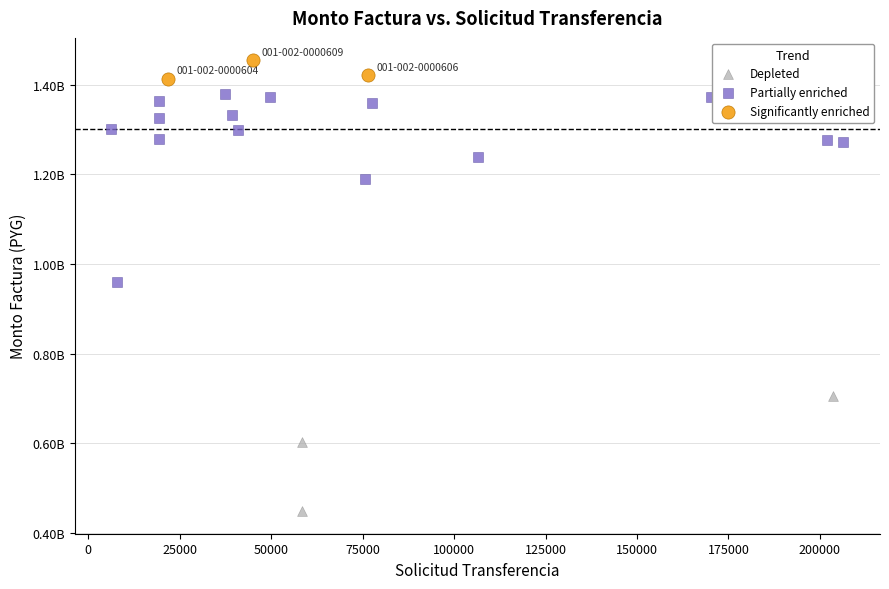

What are all the series names shown in the legend?

Depleted, Partially enriched, Significantly enriched